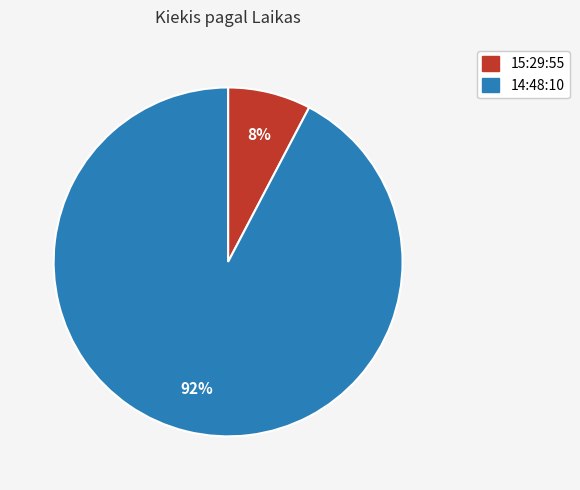

To the nearest percent, what is the combined percentage of 14:48:10 and 15:29:55?

100%